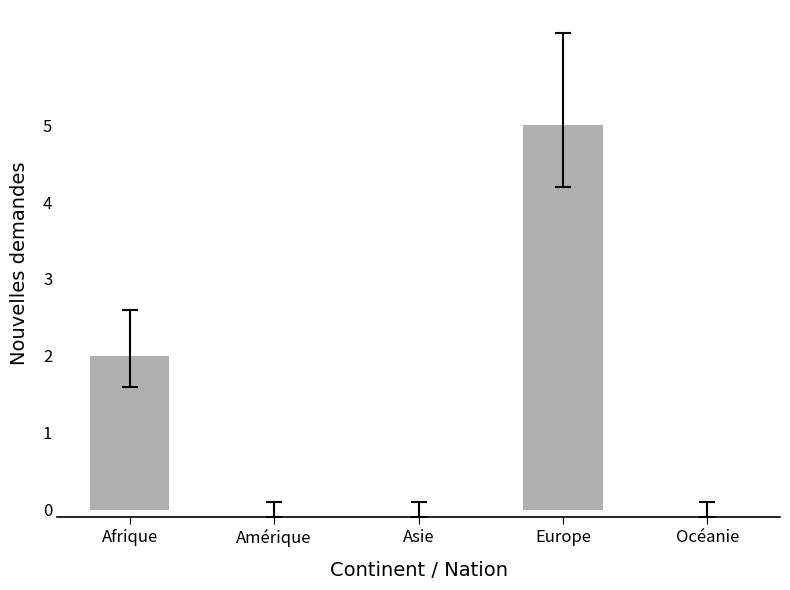

Which label corresponds to the largest value in the chart?

Europe